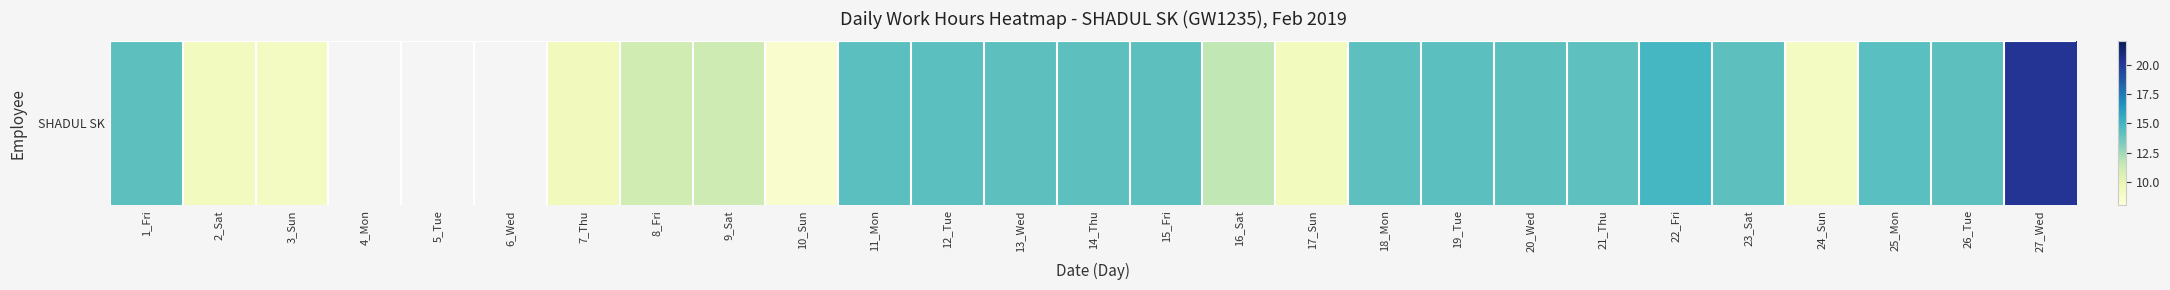

What is the sum of the values at 24_Sun and 6_Wed?

9.0